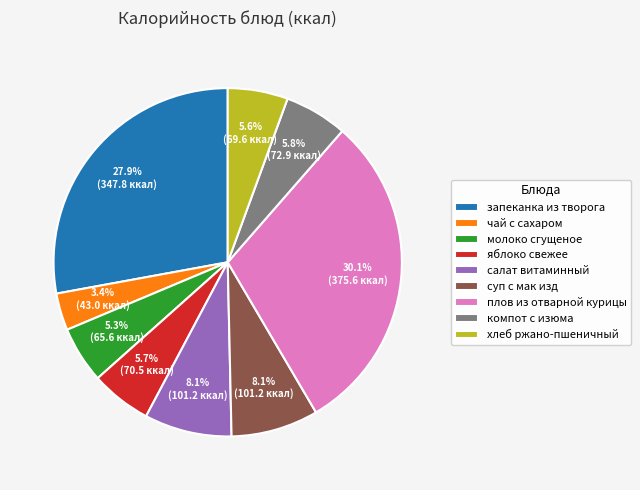

To the nearest percent, what is the average slice percentage?

11%